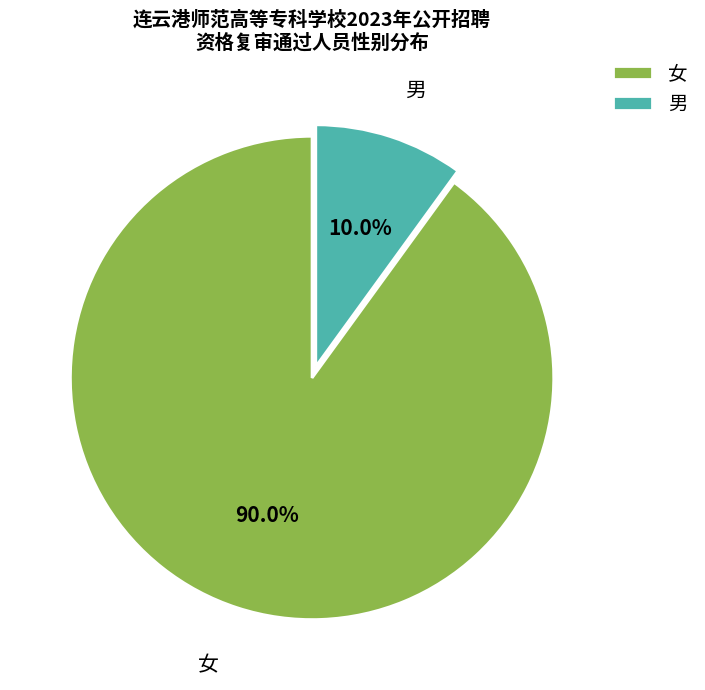

Does 女 account for over 50% of the chart?

Yes